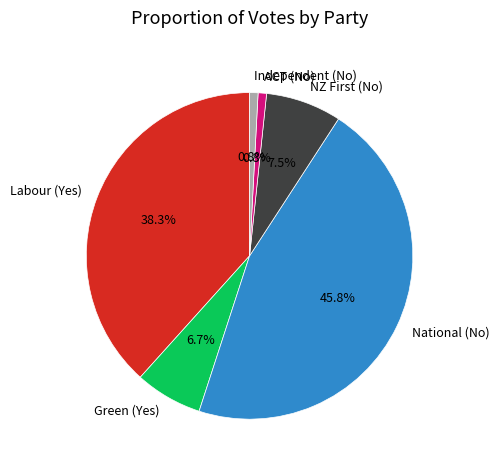

How many segments does this pie chart have?

6